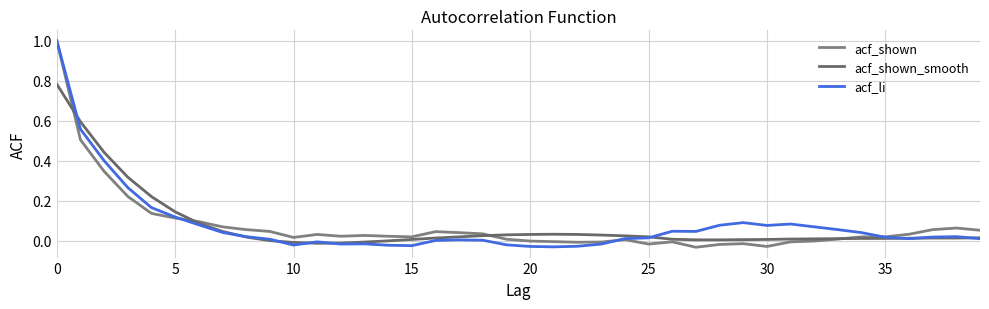

Is this an area chart (filled region under the line)?

No